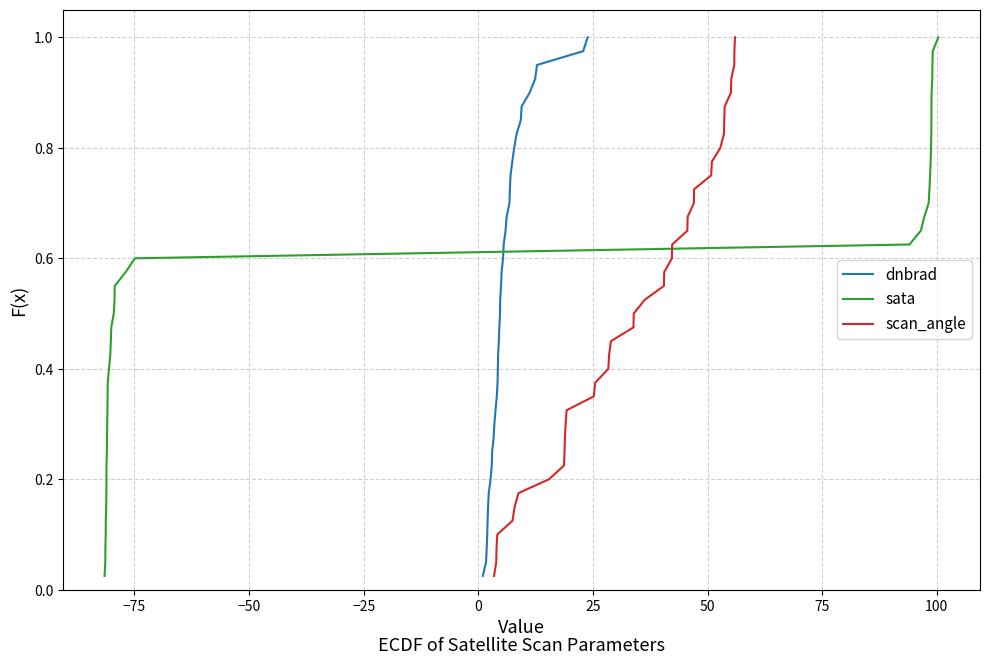

True or false: dnbrad has more than 1 points higher than both neighbors.

False